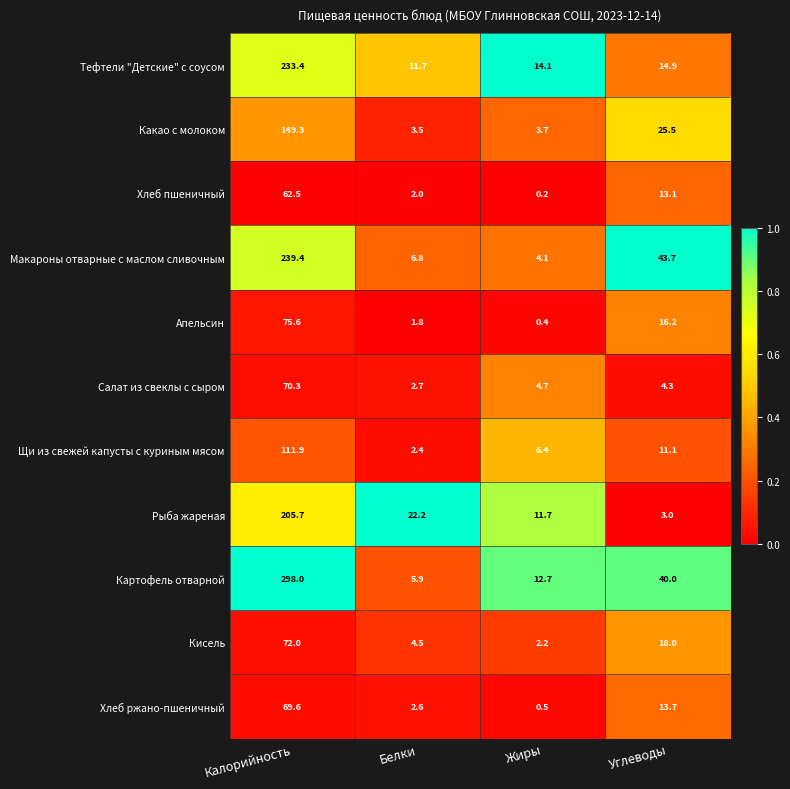

What is the difference between the second highest and second lowest values in the Какао с молоком series?

21.8